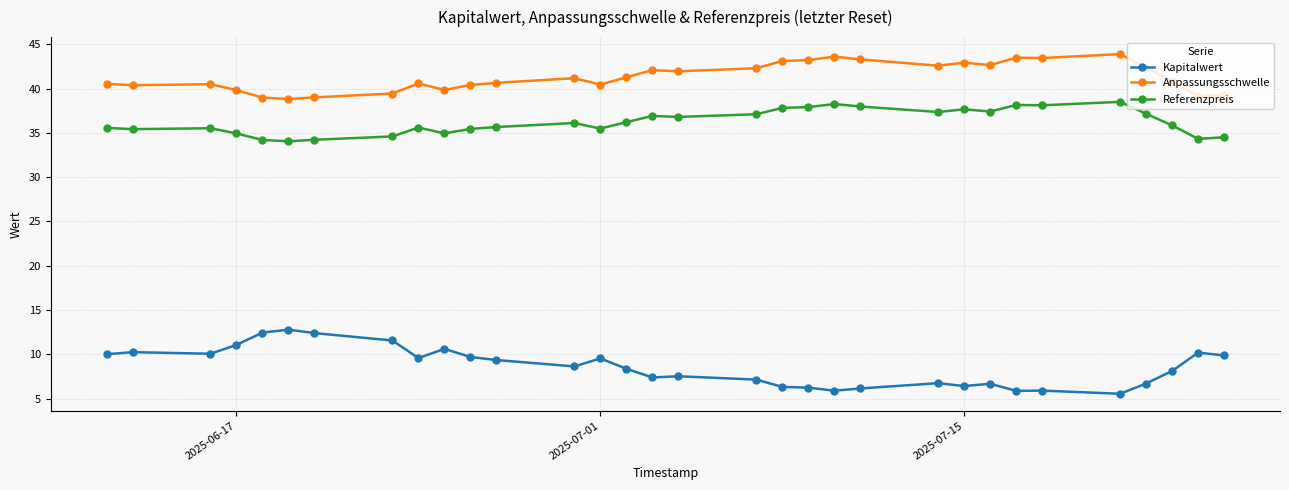

What is the value of the Anpassungsschwelle point at the 9th from the left?

40.6